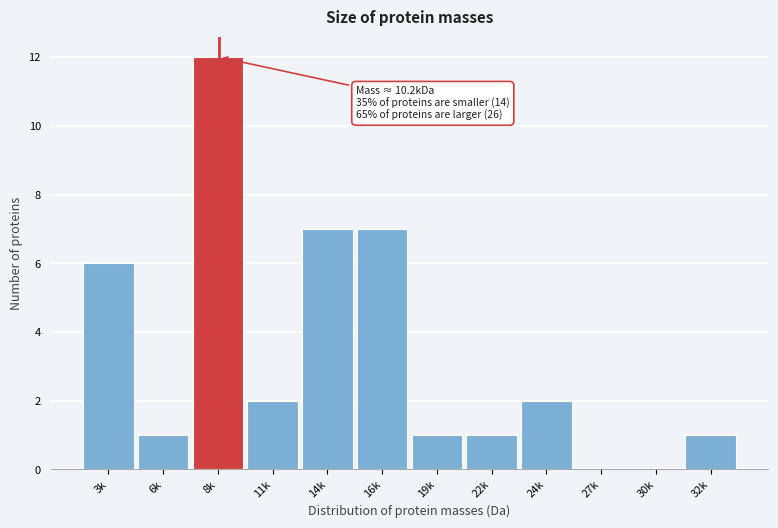

Reading left to right, transcribe all the data shown in this chart.

3k=6	6k=1	8k=12	11k=2	14k=7	16k=7	19k=1	22k=1	24k=2	27k=0	30k=0	32k=1